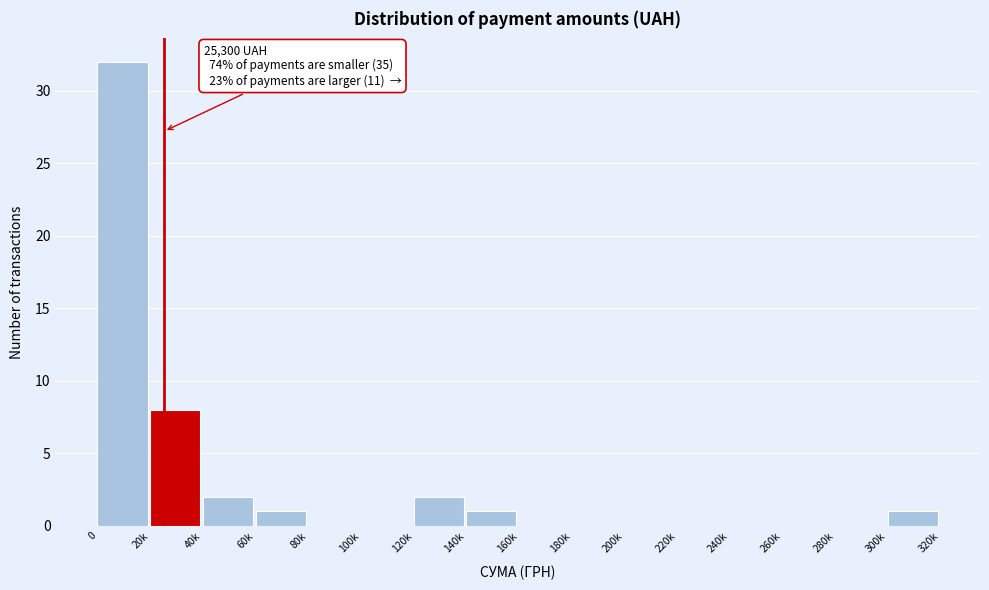

Reading left to right, what are all the values shown in this chart?

0=32	20k=8	40k=2	60k=1	80k=0	100k=0	120k=2	140k=1	160k=0	180k=0	200k=0	220k=0	240k=0	260k=0	280k=0	300k=1